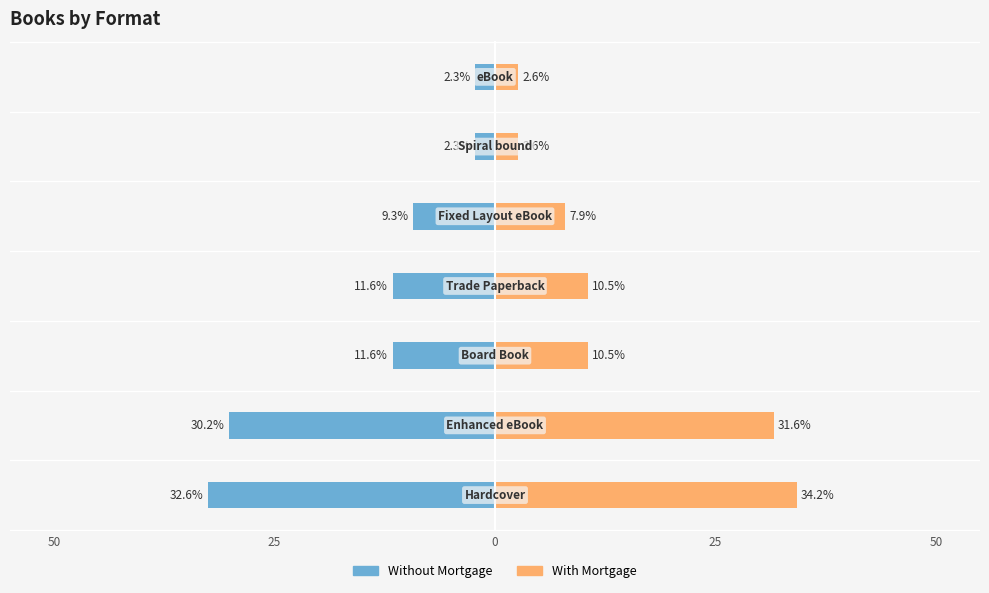

Which series changed the most between 25 and 0?

With Mortgage